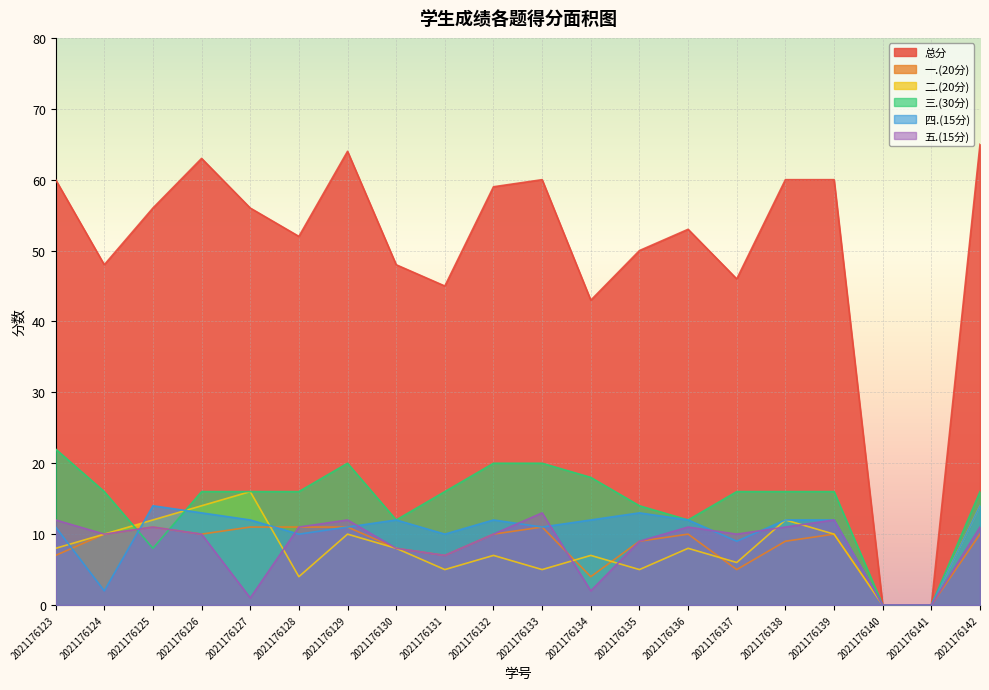

Between 2021176135 and 2021176128, which is larger?

2021176128